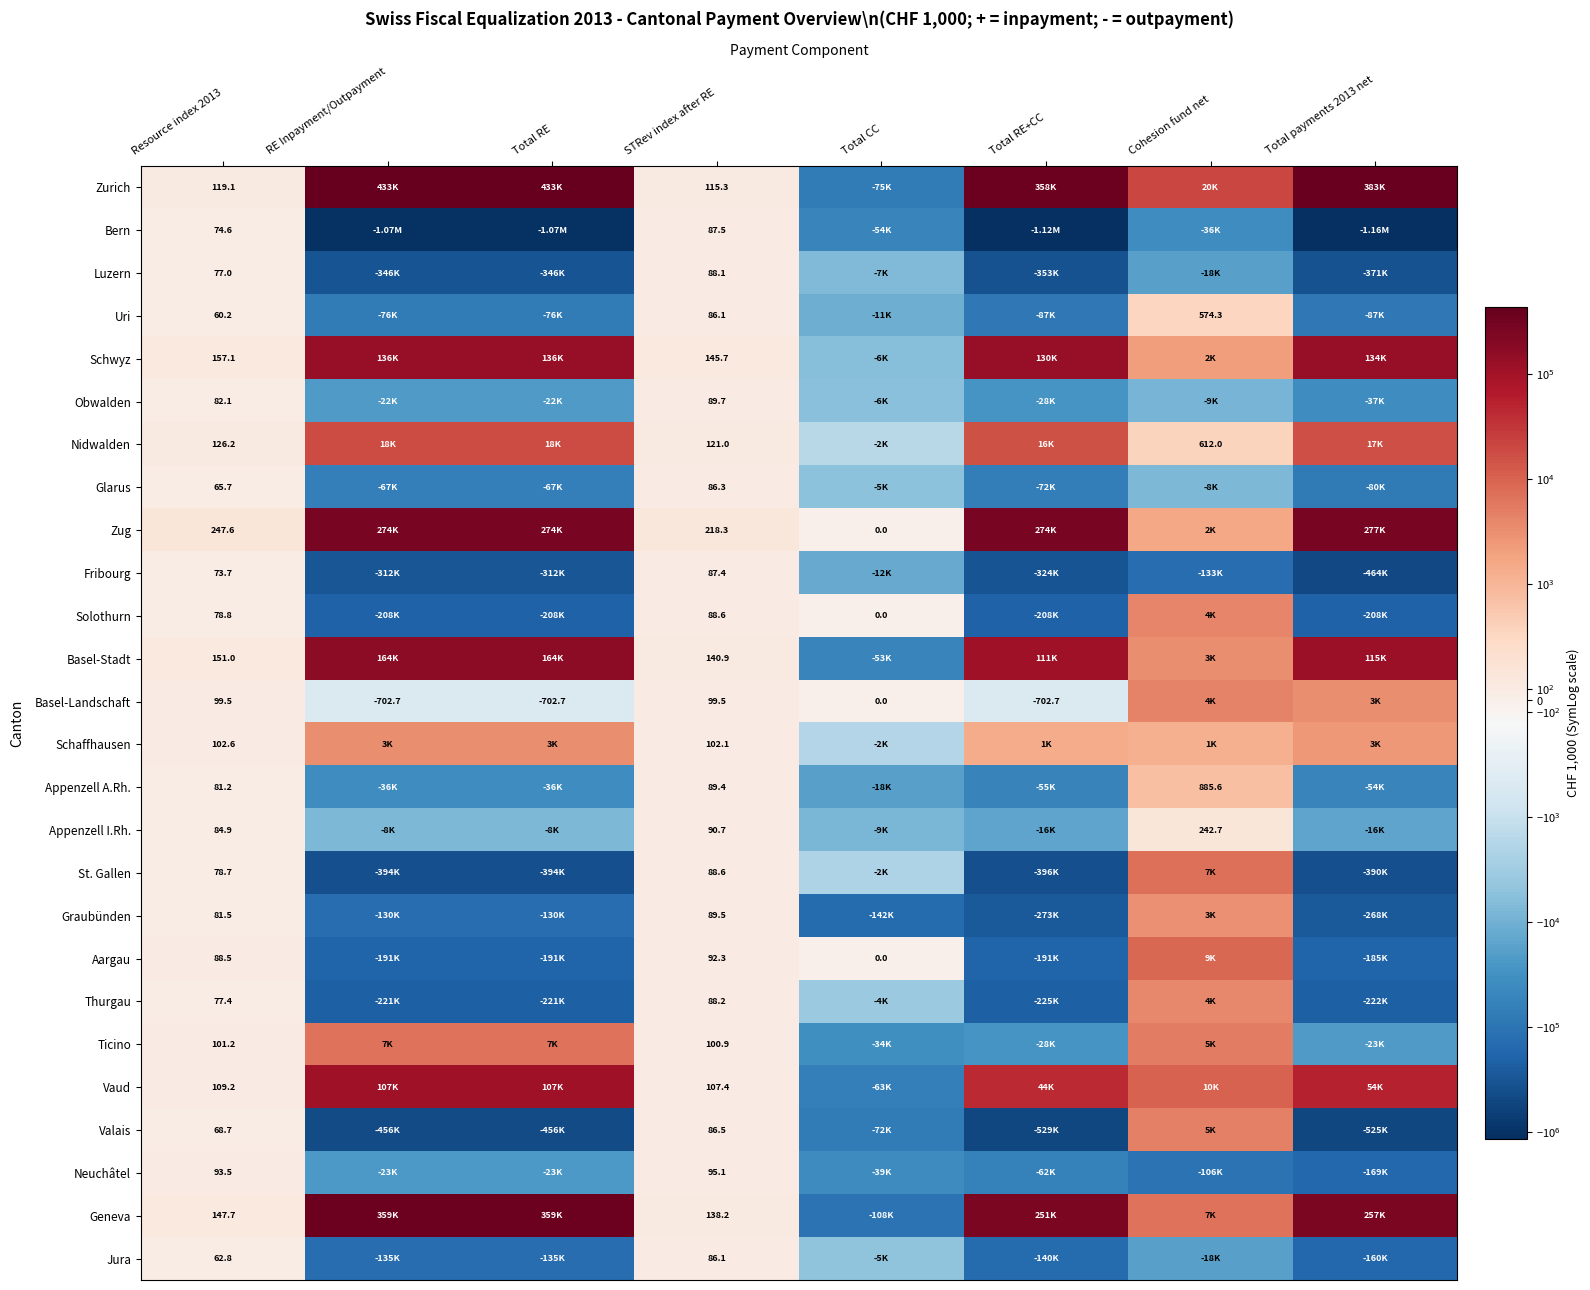

What is the total value across all series at Resource index 2013?

2590.5